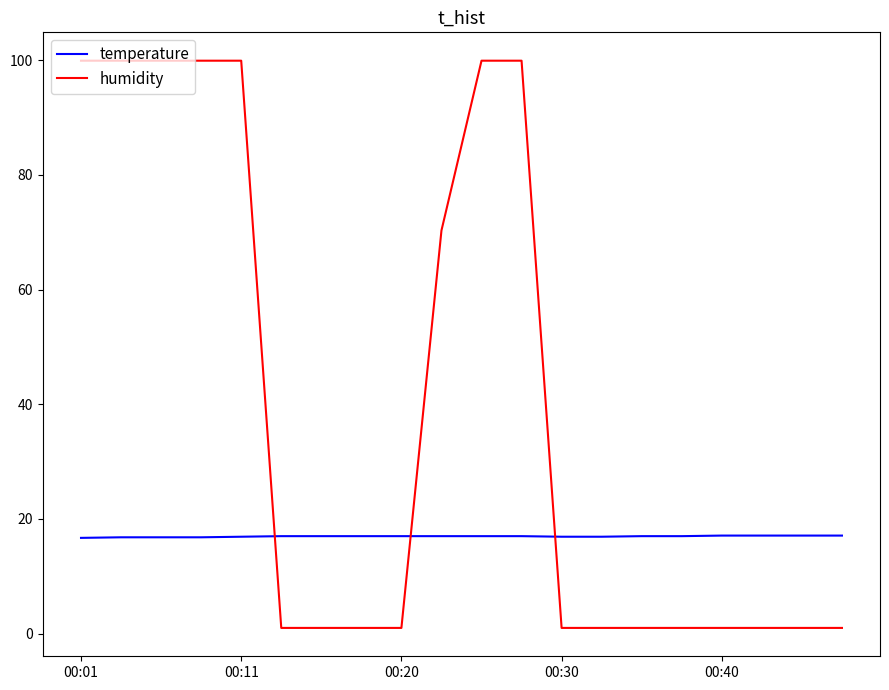

What is the minimum value for temperature?

16.7